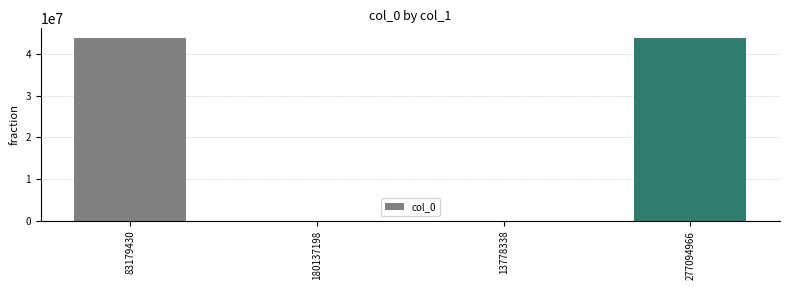

True or false: the data shows 25621160 at 83179430.

False